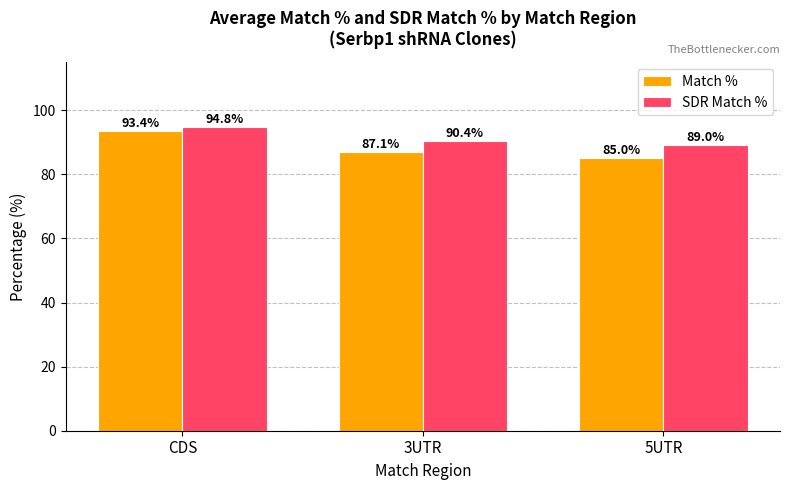

Which series has the widest spread of values?

Match %